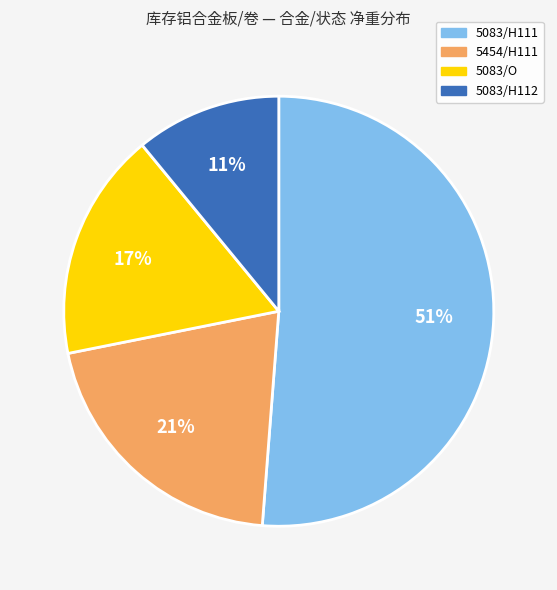

To the nearest percent, what is the average slice percentage?

25%